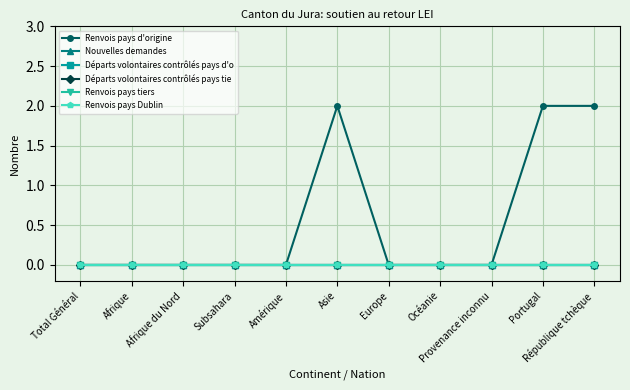

How many interior local peaks does the Renvois pays d'origine series have?

1